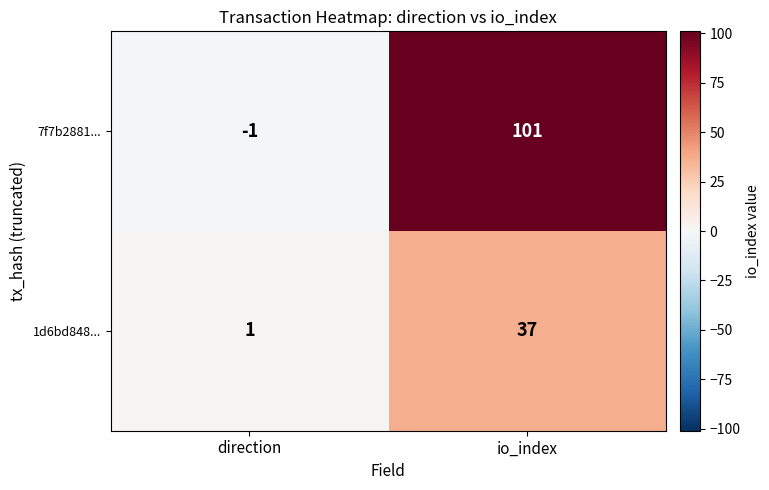

What is the difference between the maximum and minimum values in the 7f7b2881... series?

102